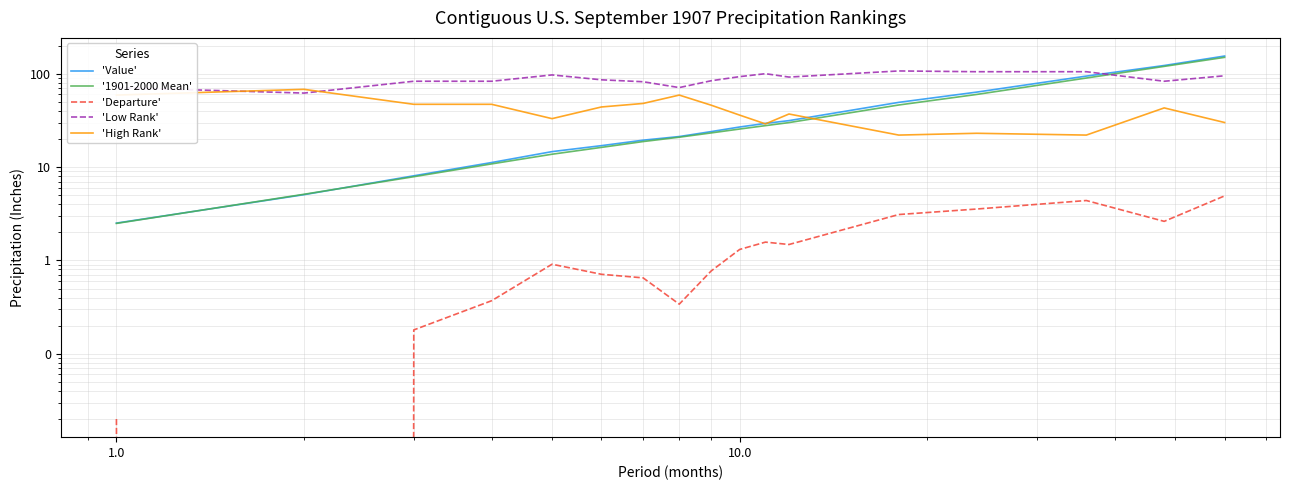

The 'Value' series shows 69.3 at 15. True or false?

False